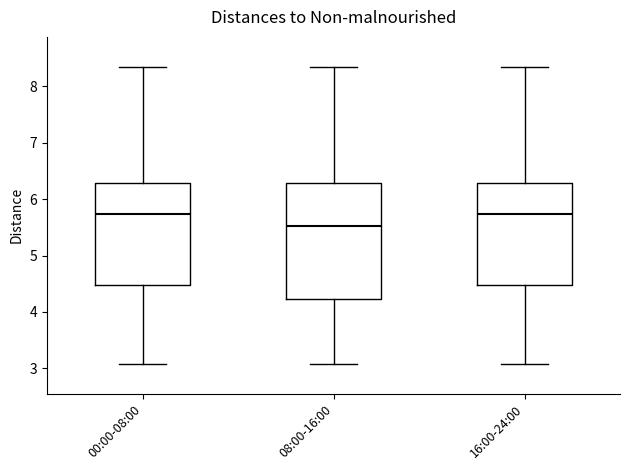

Which box's median line is the lowest?

08:00-16:00